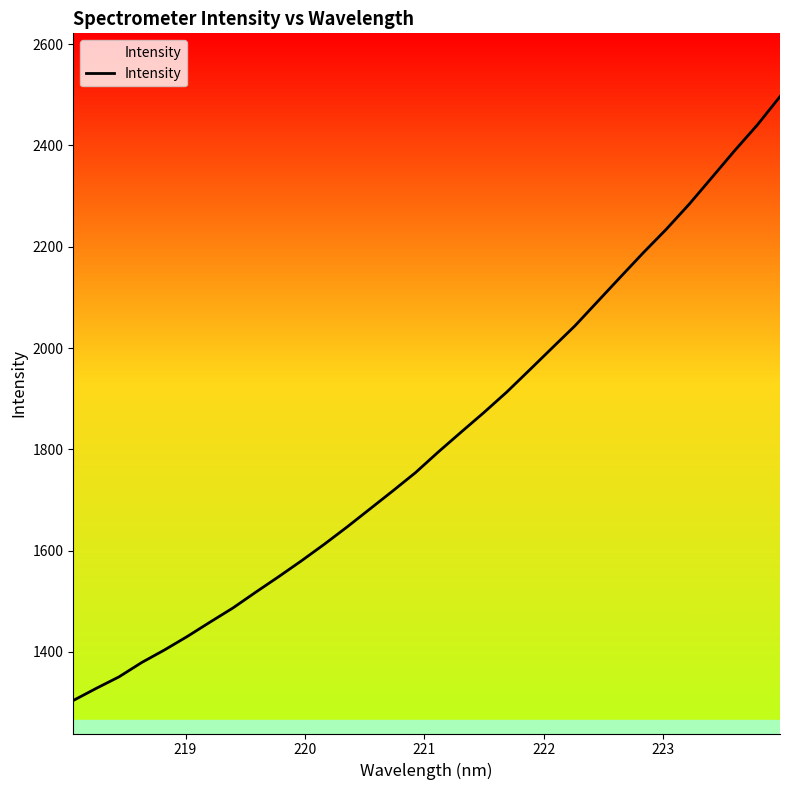

What is the maximum value shown in the chart?

2496.6